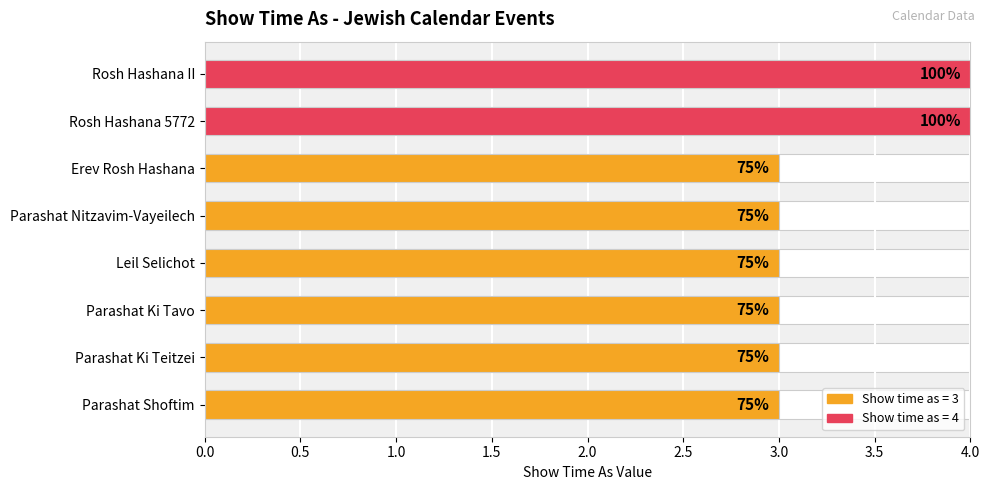

What is the smallest value displayed?

3